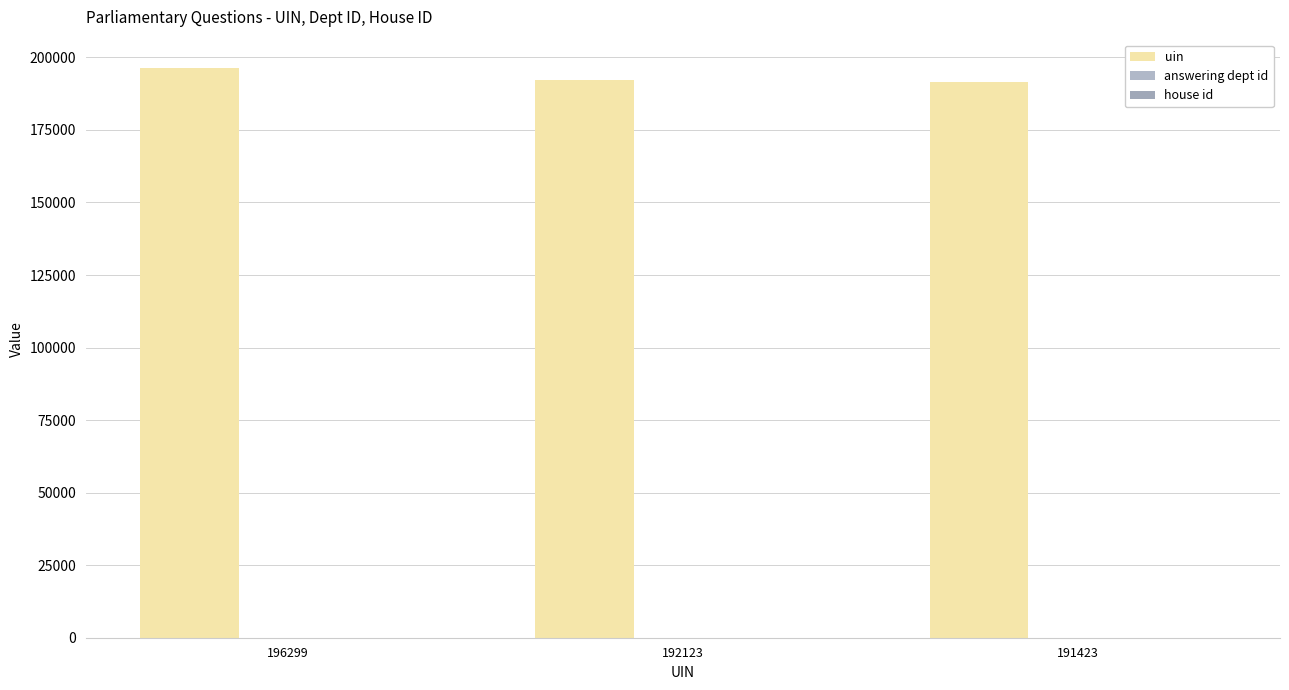

Count the number of data series in this chart.

3